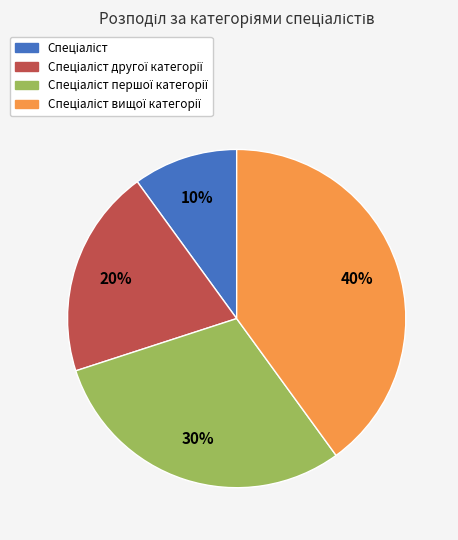

Is there a majority slice in this chart?

No